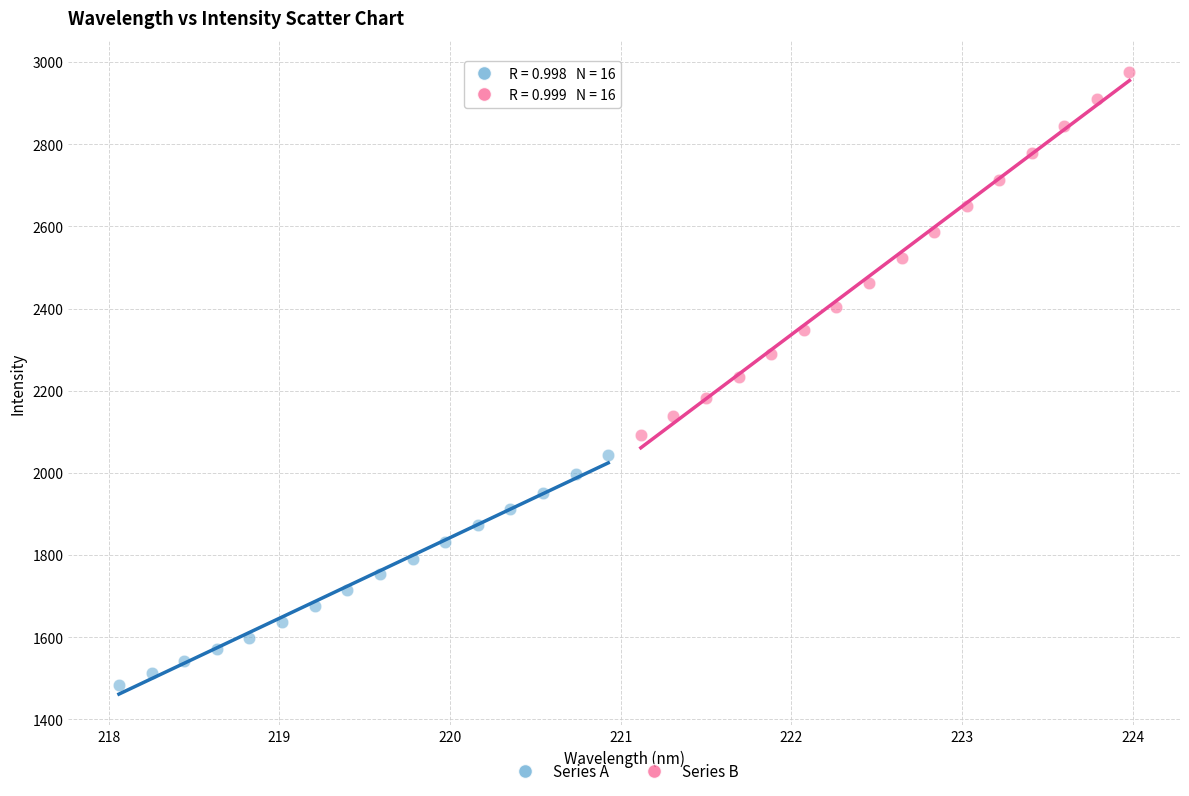

Which series reaches the minimum Y coordinate?

Series A